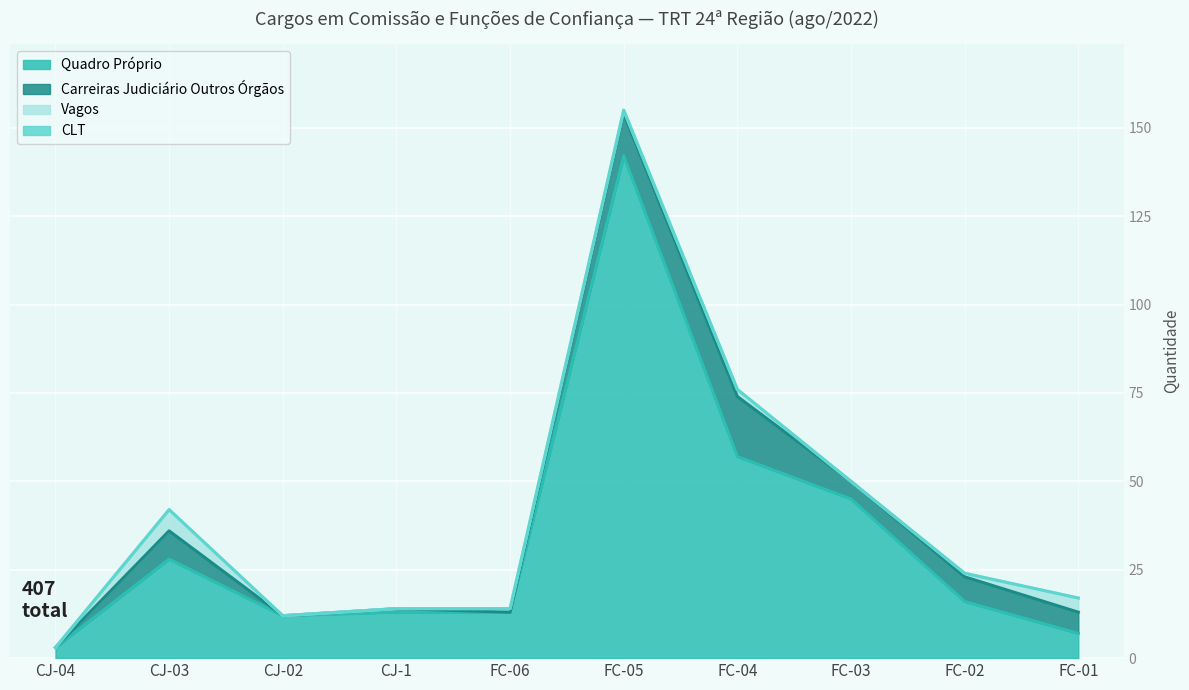

At how many categories does at least one series exceed 104?

1